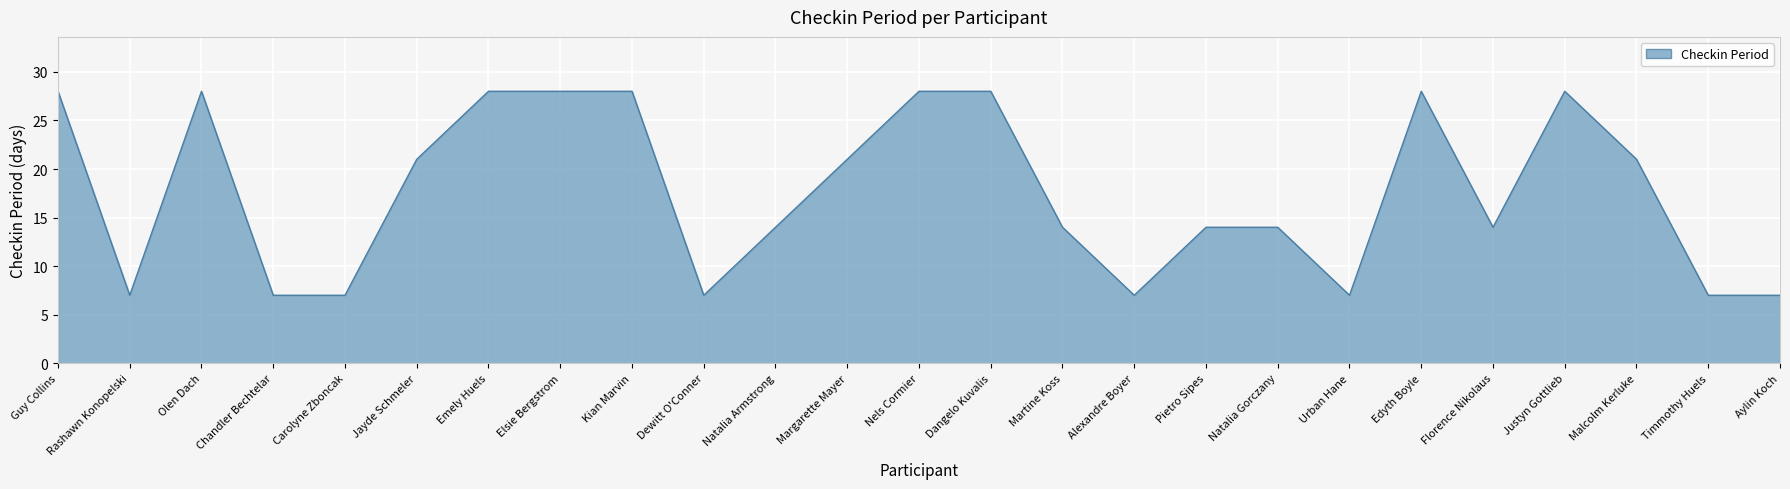

The chart shows a value of 7 at Urban Hane. True or false?

True